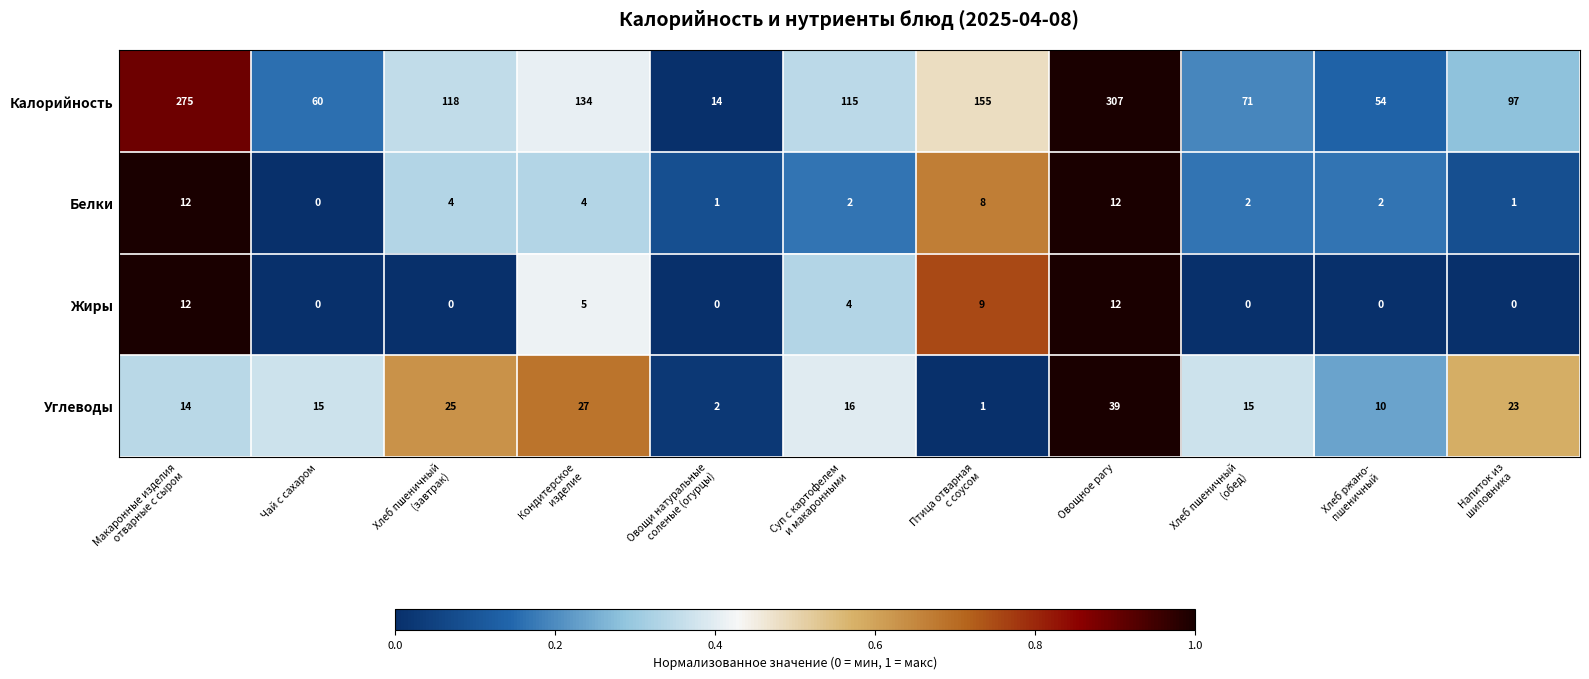

At which category is the sum across all series the highest?

Овощное рагу